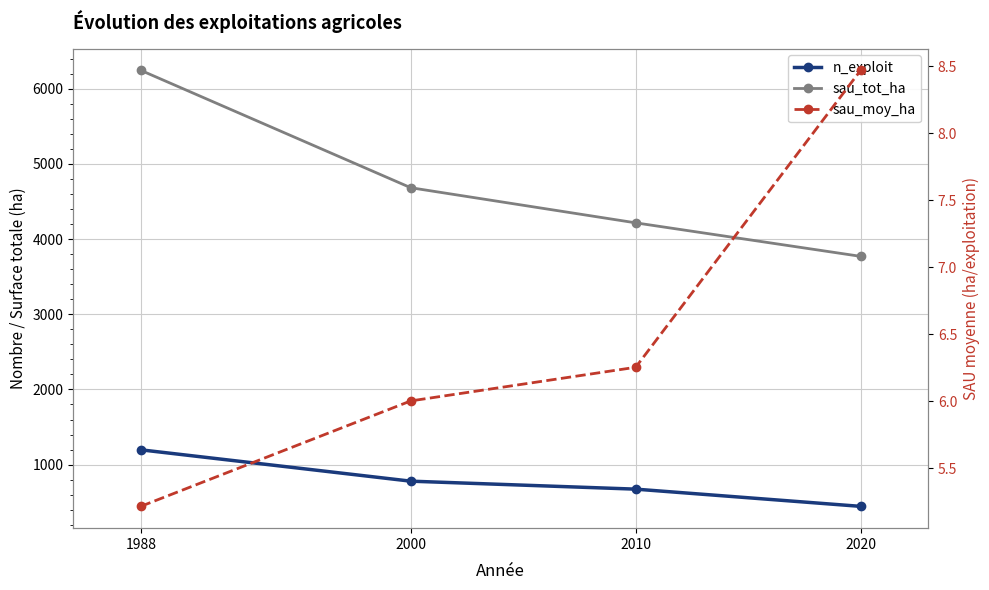

Reading left to right, extract all data points from this chart.

n_exploit: 1197.0	780.0	674.0	445.0
sau_tot_ha: 6243.0	4682.1	4215.1	3769.4
sau_moy_ha: 5.2	6.0	6.3	8.5